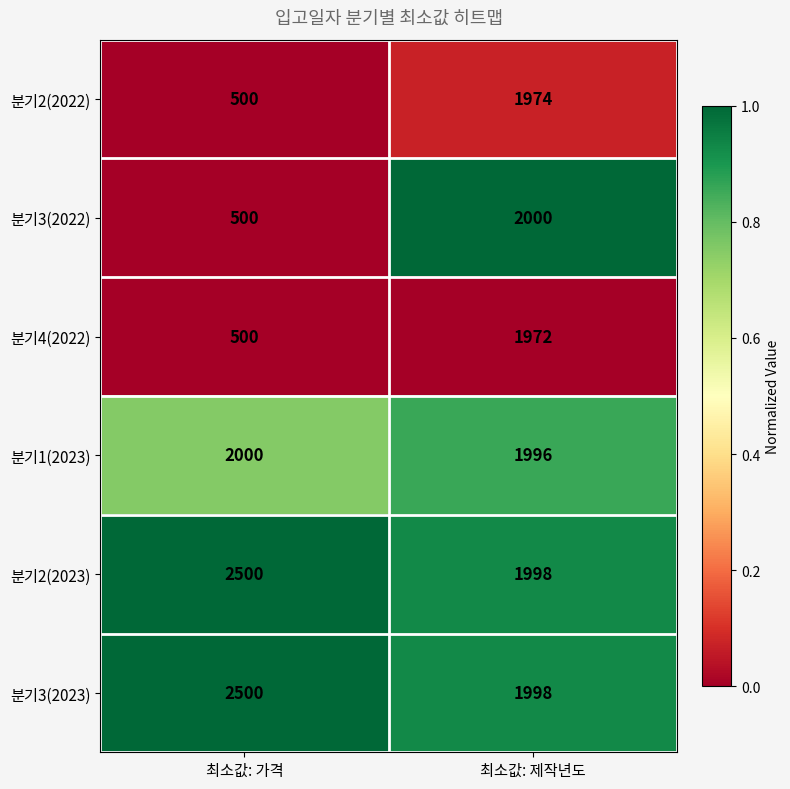

At which category is the sum across all series the highest?

최소값: 제작년도